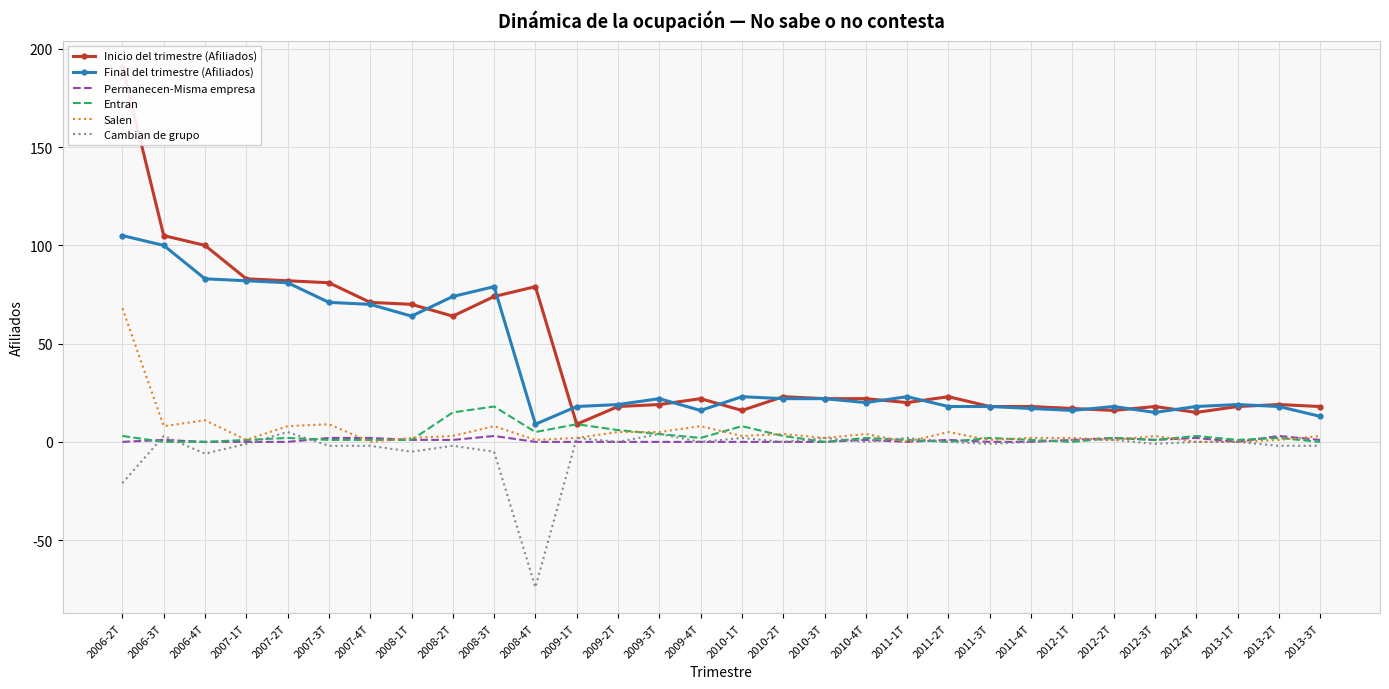

Rank the categories by Salen value from highest to lowest.

2006-2T, 2006-4T, 2007-3T, 2006-3T, 2007-2T, 2008-3T, 2009-4T, 2009-2T, 2009-3T, 2011-2T, 2010-2T, 2010-4T, 2008-2T, 2010-1T, 2012-3T, 2013-3T, 2008-1T, 2009-1T, 2010-3T, 2011-4T, 2012-1T, 2007-1T, 2008-4T, 2011-3T, 2012-2T, 2013-2T, 2007-4T, 2011-1T, 2012-4T, 2013-1T